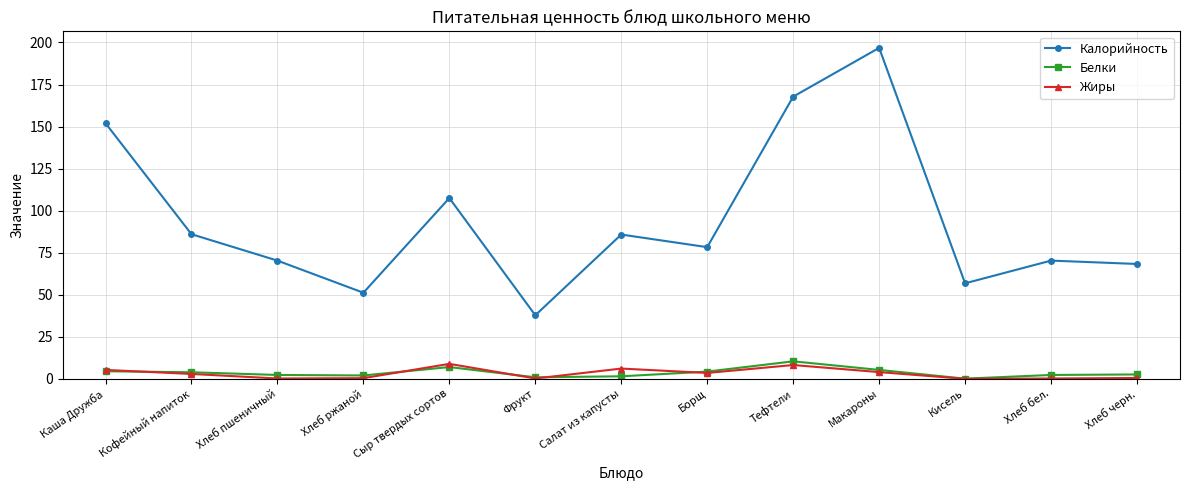

True or false: Калорийность and Белки intersect in this chart.

False